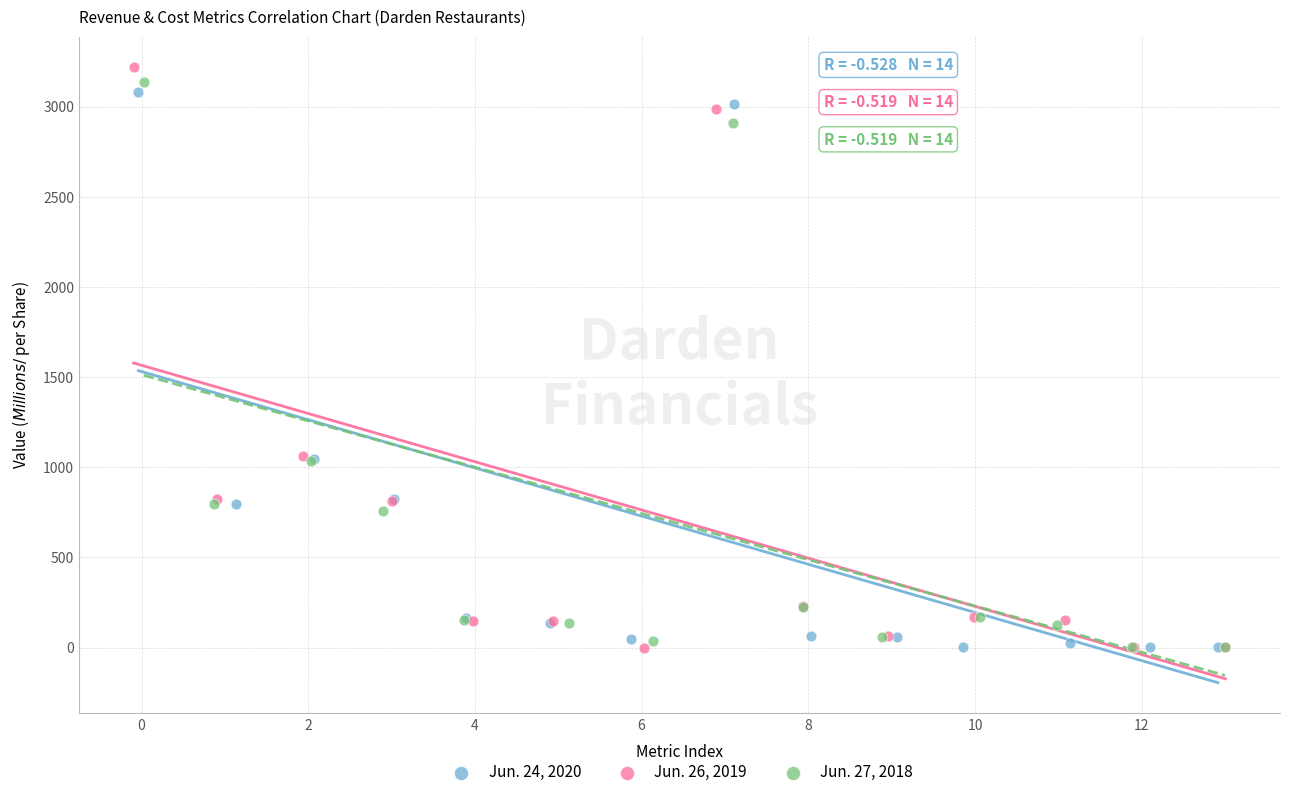

Which series contains the highest Y value?

Jun. 26, 2019